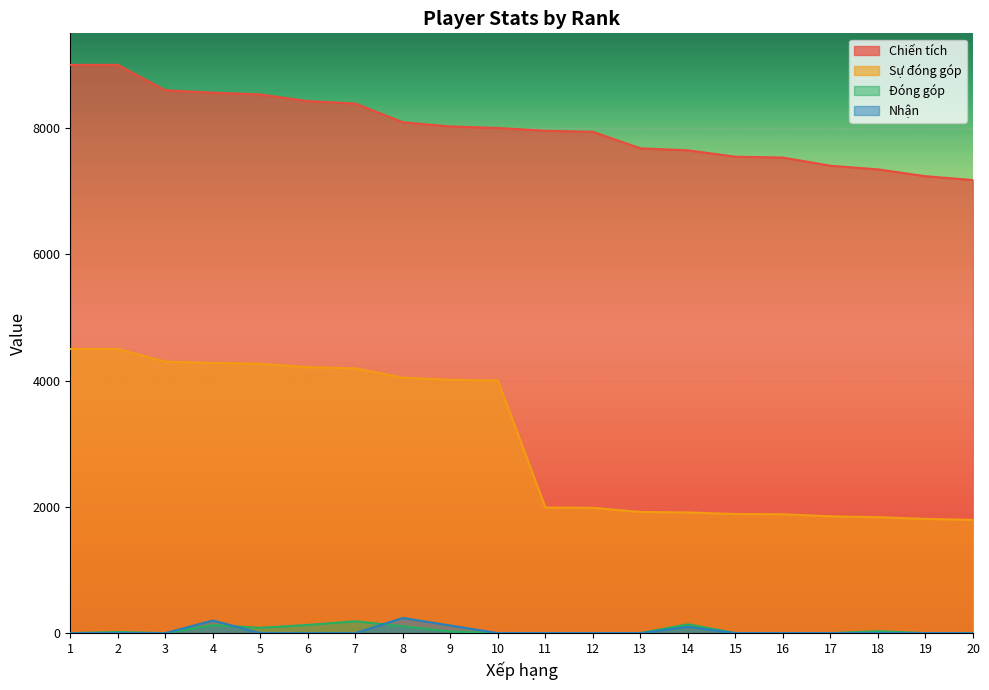

Reading left to right, what are all the values shown in this chart?

Chiến tích: 9000	9000	8598	8560	8532	8427	8388	8091	8025	8001	7957	7940	7678	7647	7546	7532	7403	7345	7237	7176
Sự đóng góp: 4500	4500	4299	4280	4266	4213	4194	4045	4012	4000	1989	1985	1919	1911	1886	1883	1850	1836	1809	1794
Đóng góp: 0	18	0	126	84	130	188	108	26	0	0	0	0	140	0	0	0	30	0	0
Nhận: 0	0	0	200	0	0	0	240	120	0	0	0	0	100	0	0	0	0	0	0